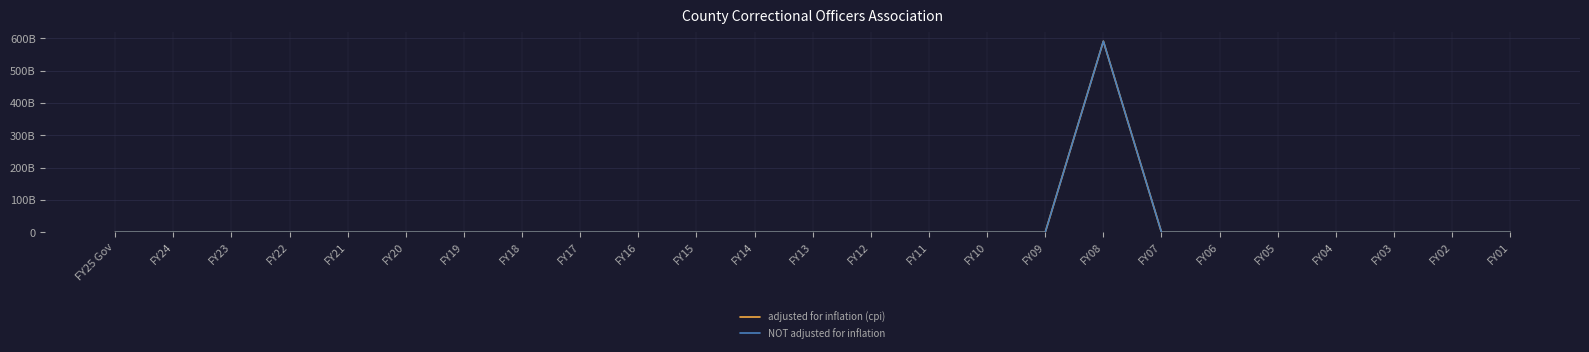

Reading left to right, list all the values displayed in this chart.

adjusted for inflation (cpi): 0	0	0	0	0	0	0	0	0	0	0	0	0	0	0	0	0	590881404266	0	0	0	0	0	0	0
NOT adjusted for inflation: 0	0	0	0	0	0	0	0	0	0	0	0	0	0	0	0	0	590881404266	0	0	0	0	0	0	0